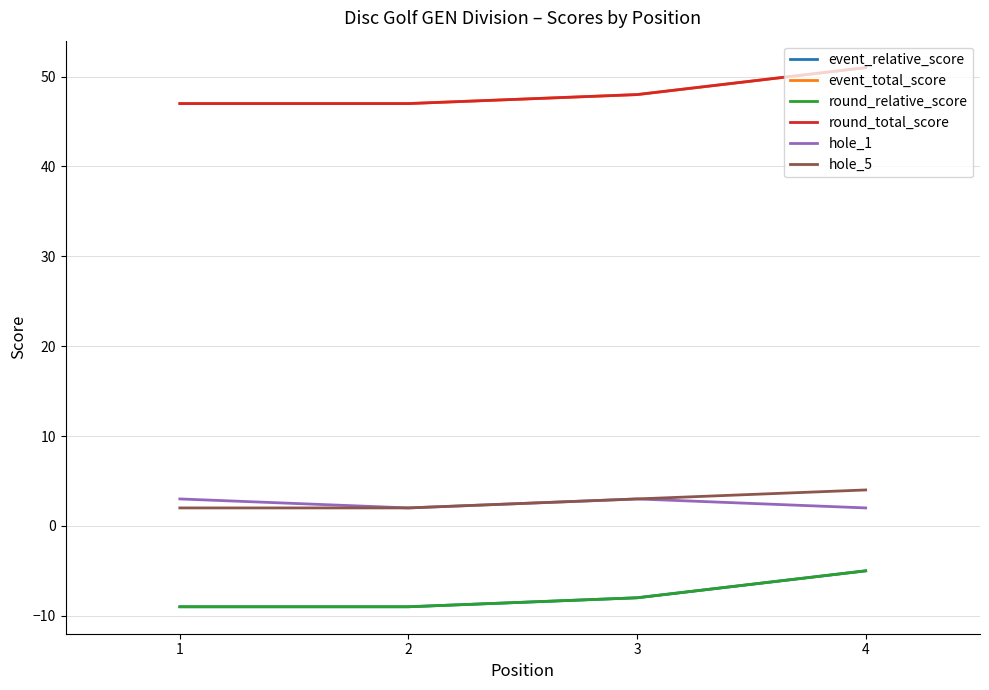

The value of hole_1 at 2 is 2. True or false?

True